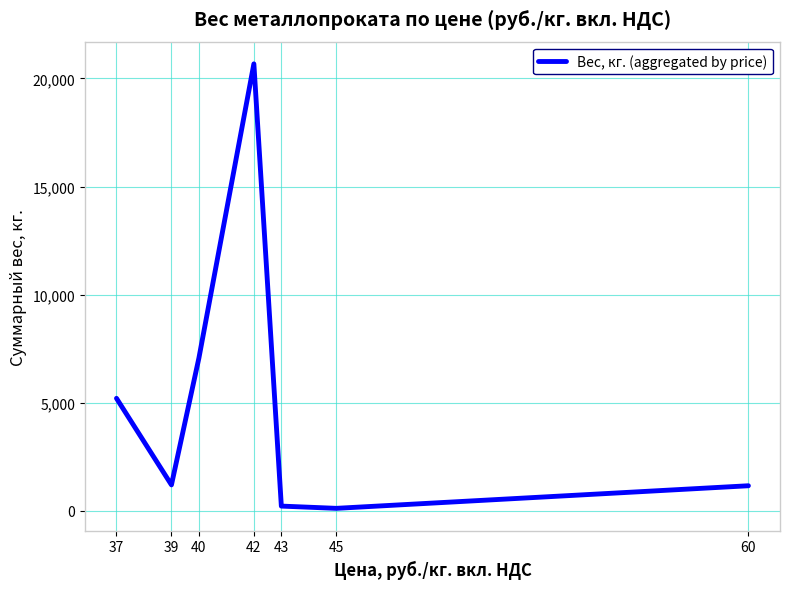

Does the chart have visible grid lines?

Yes